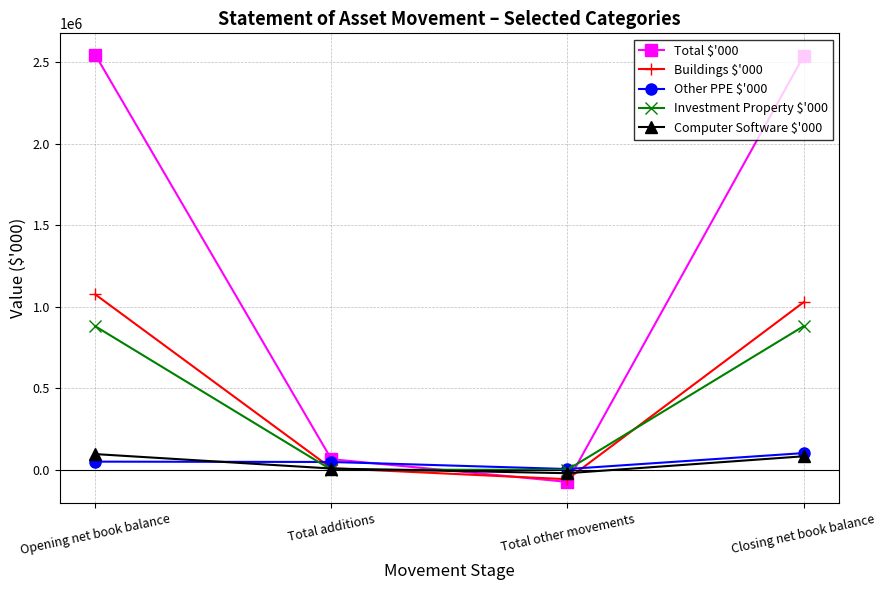

Which series ends up on top after the final intersection of Computer Software $'000 and Buildings $'000?

Buildings $'000